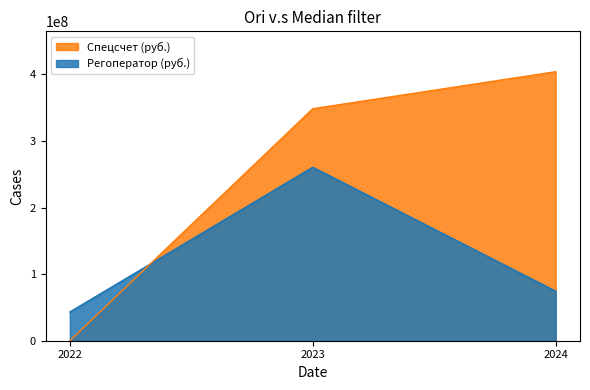

How many values in the Спецсчет (руб.) series are below 348397260?

1